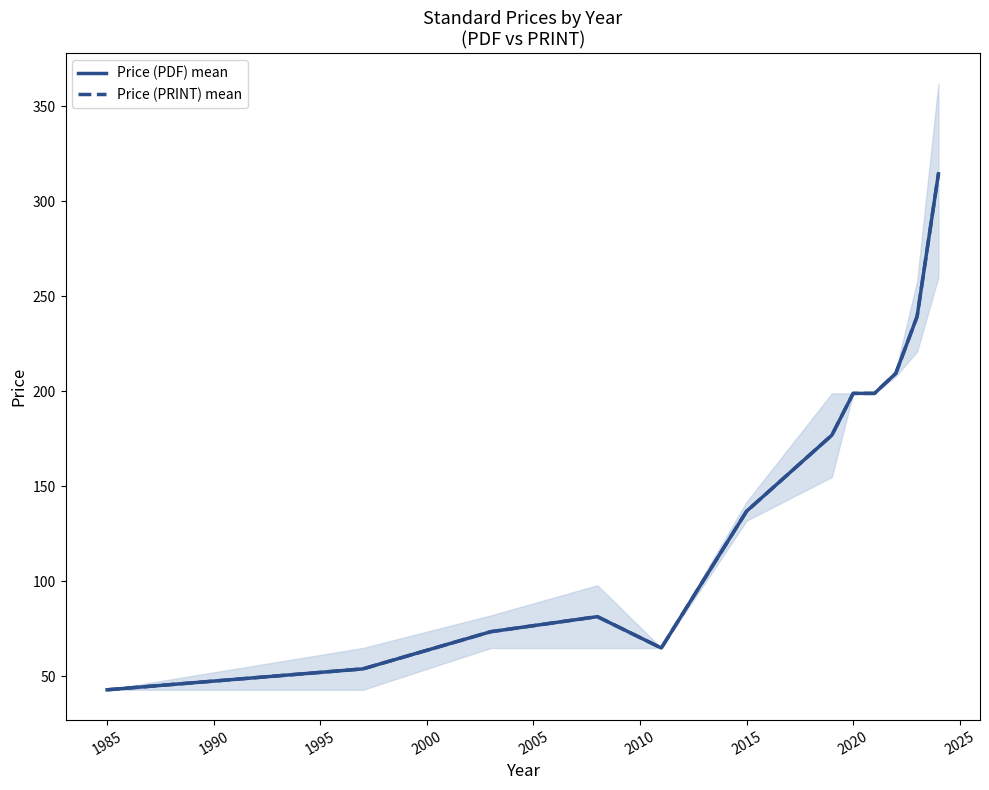

How many distinct data groups are displayed?

2